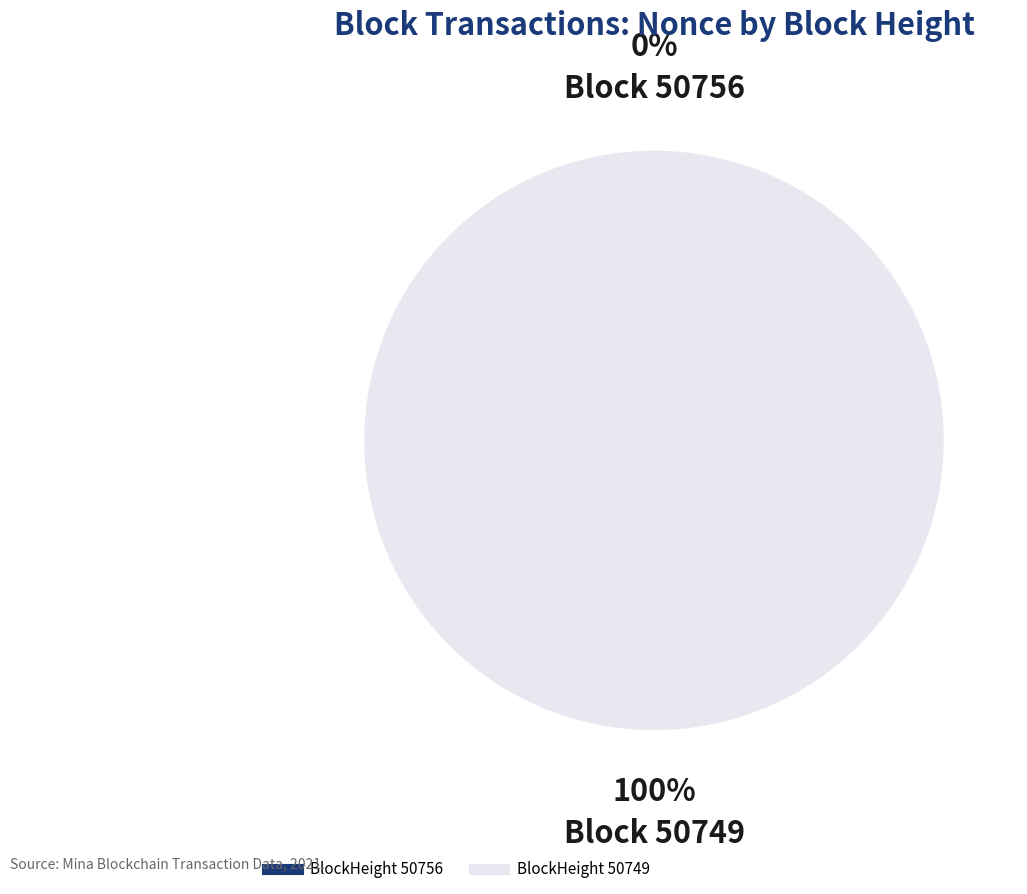

Count the number of slices in the pie.

2